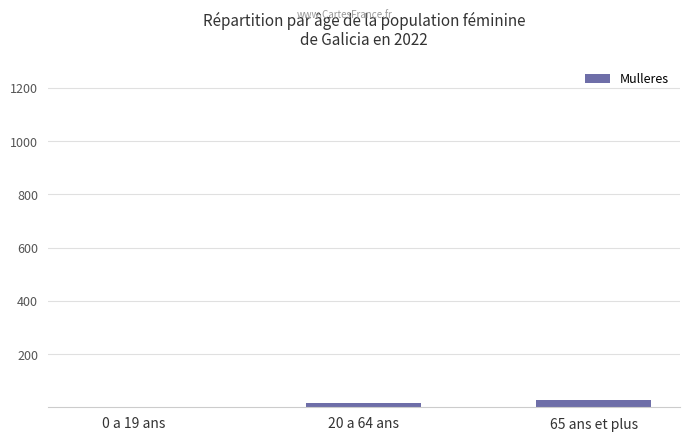

Reading left to right, list all the values displayed in this chart.

0 a 19 ans=0	20 a 64 ans=17	65 ans et plus=26